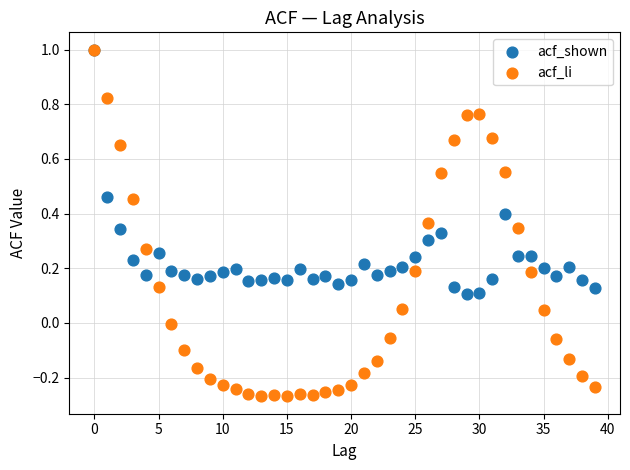

Which series reaches the minimum Y coordinate?

acf_li